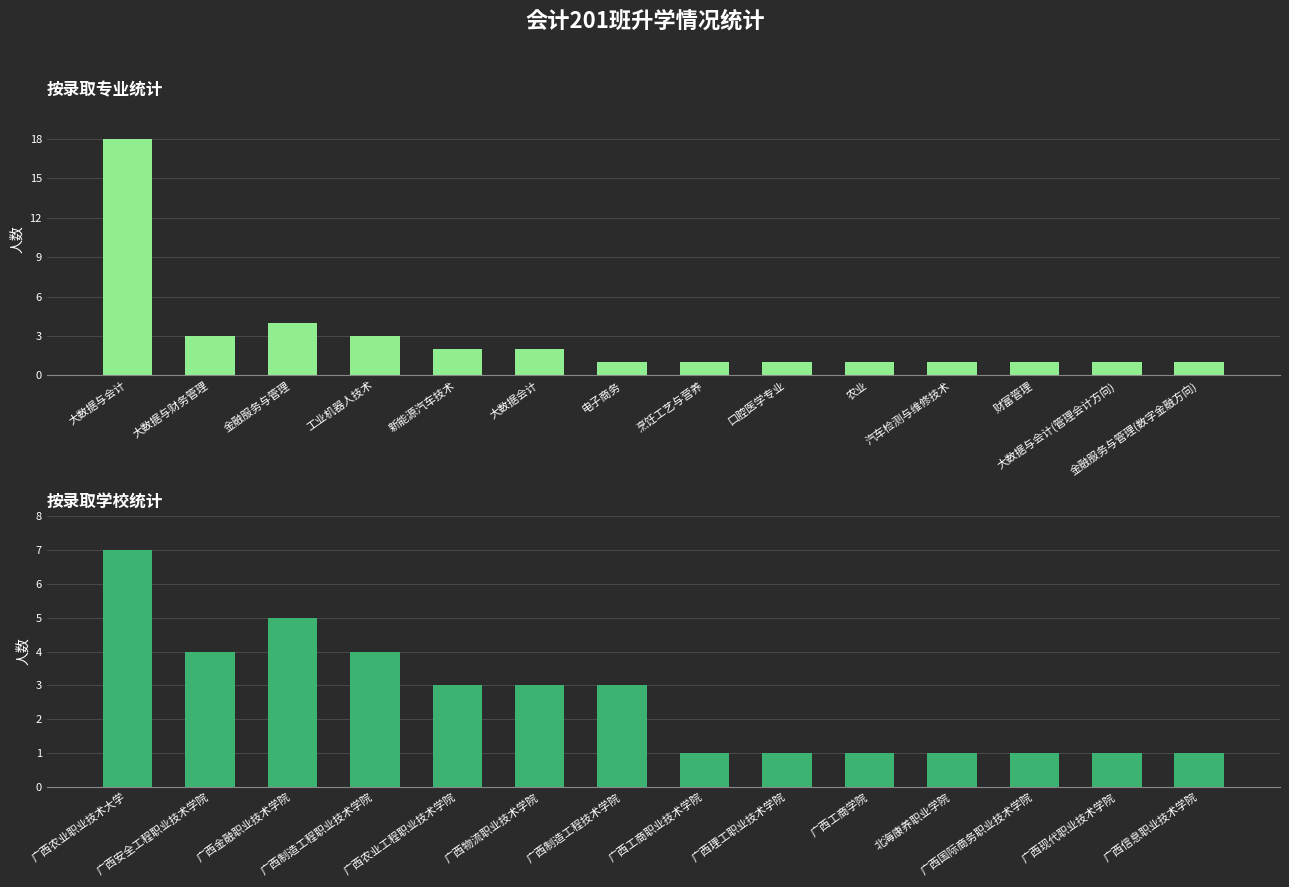

True or false: 录取专业 has a value of 18 at 大数据与会计.

True